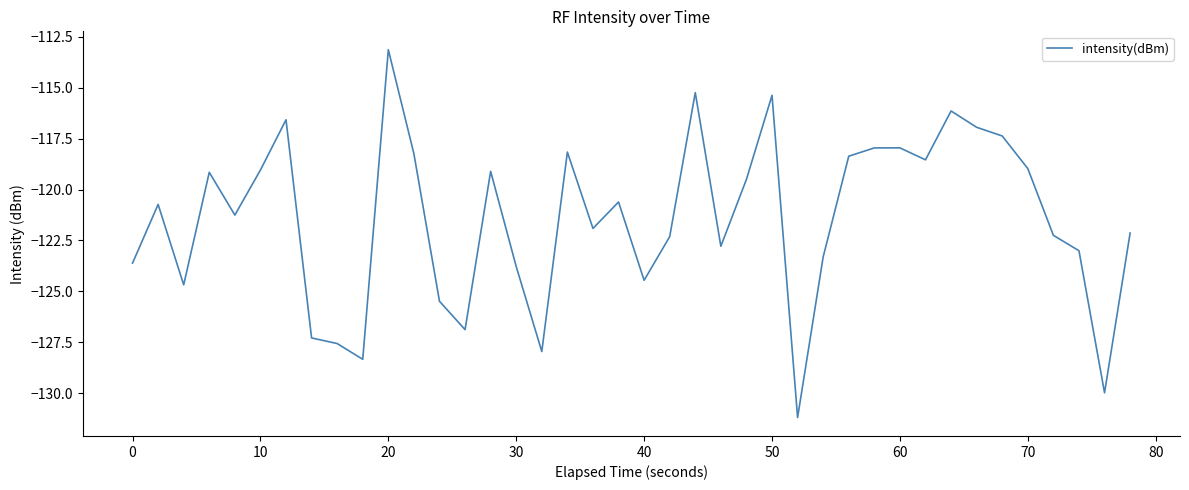

What is the difference between the maximum and minimum values?

18.1